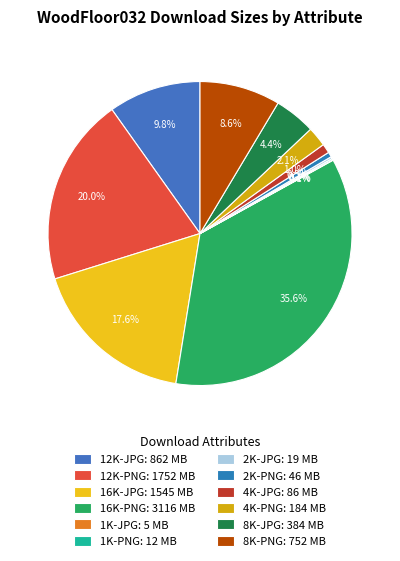

Rank the categories by value from highest to lowest.

16K-PNG, 12K-PNG, 16K-JPG, 12K-JPG, 8K-PNG, 8K-JPG, 4K-PNG, 4K-JPG, 2K-PNG, 2K-JPG, 1K-PNG, 1K-JPG